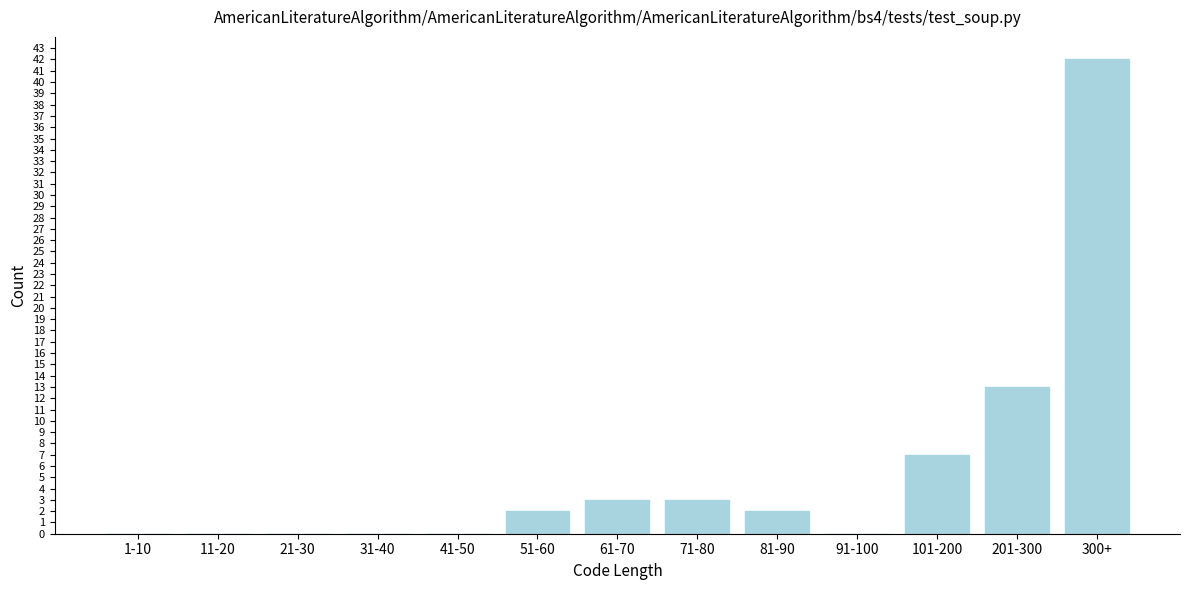

Reading left to right, what are all the values shown in this chart?

1-10=0	11-20=0	21-30=0	31-40=0	41-50=0	51-60=2	61-70=3	71-80=3	81-90=2	91-100=0	101-200=7	201-300=13	300+=42